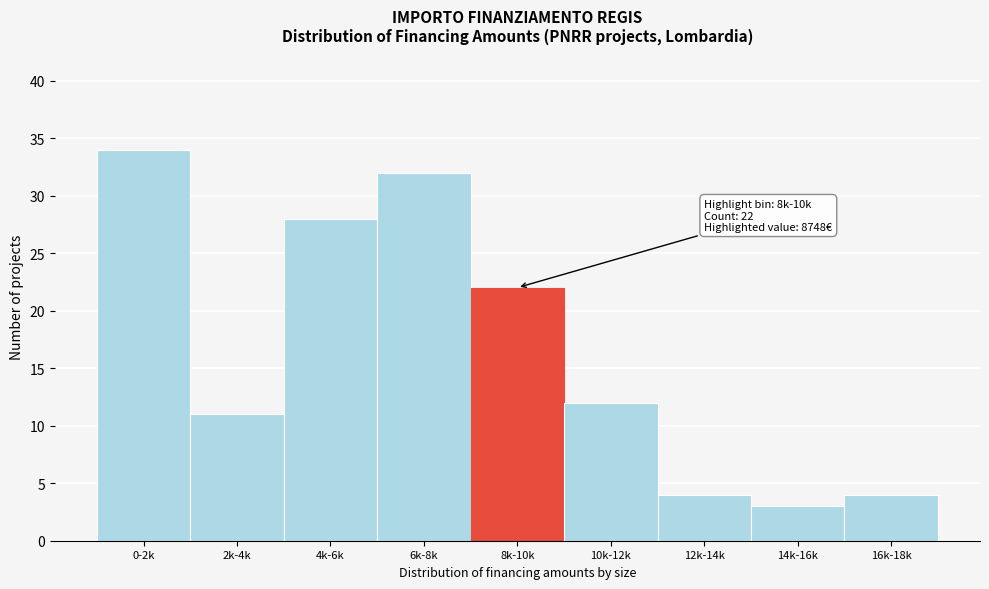

Reading right to left, list all the values displayed in this chart.

16k-18k=4	14k-16k=3	12k-14k=4	10k-12k=12	8k-10k=22	6k-8k=32	4k-6k=28	2k-4k=11	0-2k=34